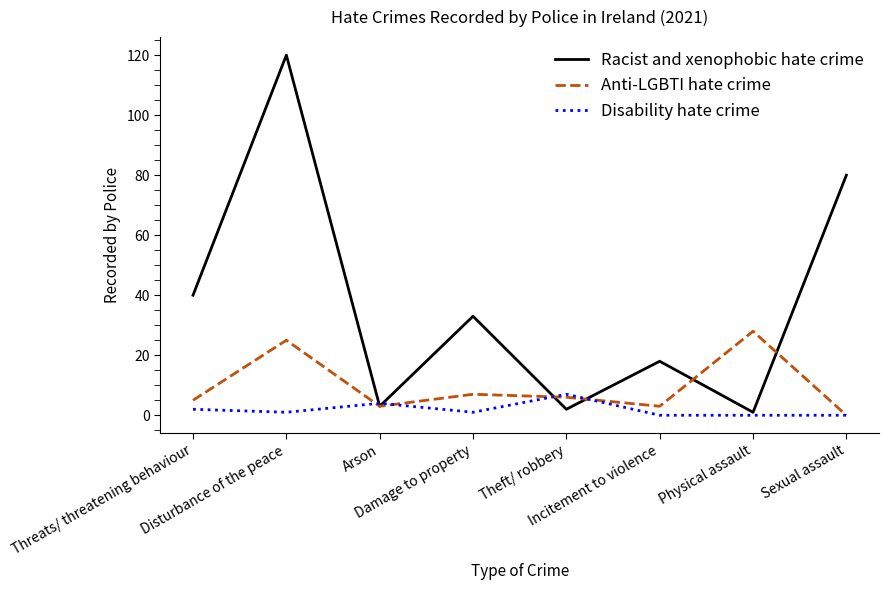

Reading left to right, transcribe all the data shown in this chart.

Racist and xenophobic hate crime: Threats/ threatening behaviour=40	Disturbance of the peace=120	Arson=3	Damage to property=33	Theft/ robbery=2	Incitement to violence=18	Physical assault=1	Sexual assault=80
Anti-LGBTI hate crime: Threats/ threatening behaviour=5	Disturbance of the peace=25	Arson=3	Damage to property=7	Theft/ robbery=6	Incitement to violence=3	Physical assault=28	Sexual assault=0
Disability hate crime: Threats/ threatening behaviour=2	Disturbance of the peace=1	Arson=4	Damage to property=1	Theft/ robbery=7	Incitement to violence=0	Physical assault=0	Sexual assault=0